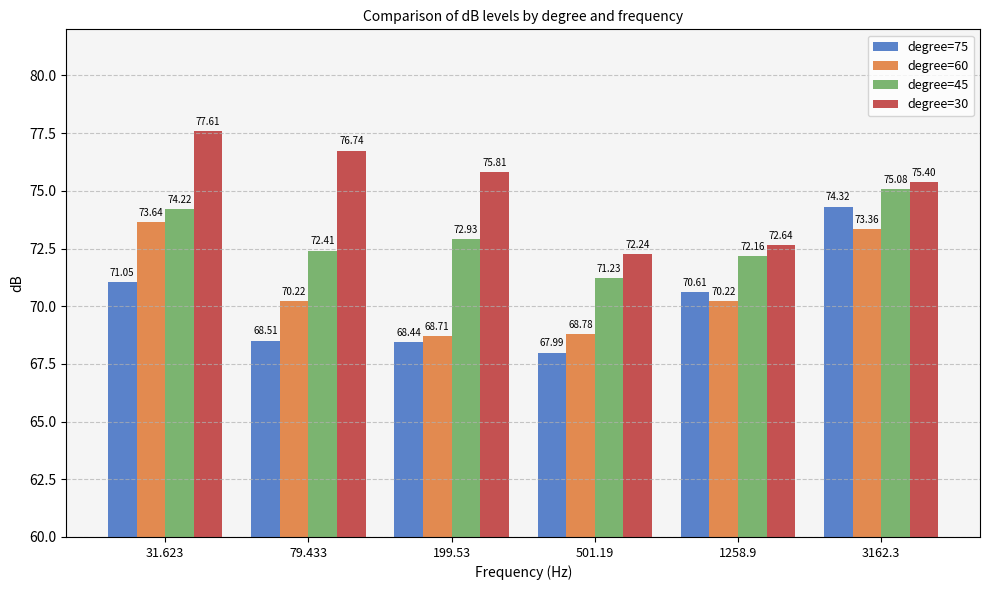

Rank the series at 1258.9 from lowest to highest value.

degree=60, degree=75, degree=45, degree=30